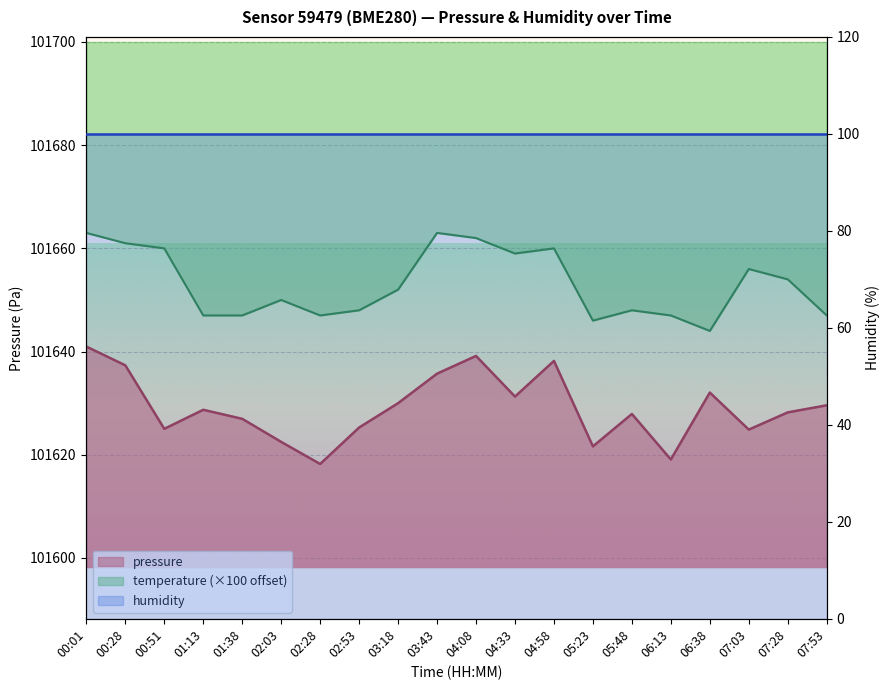

At how many categories does at least one series exceed 101638?

20